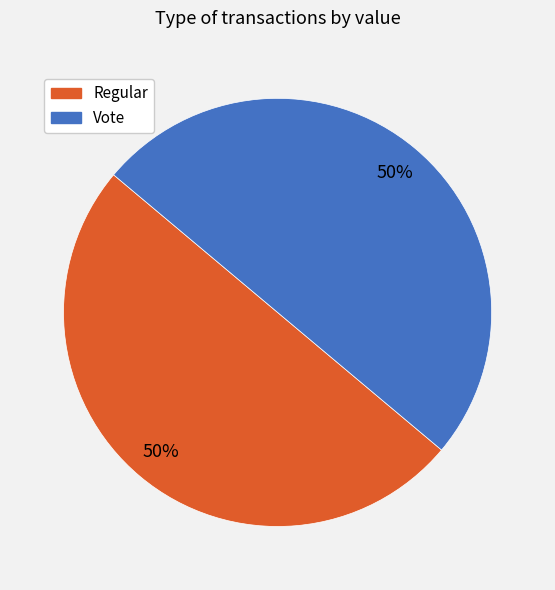

To the nearest percent, what is the average slice percentage?

50%